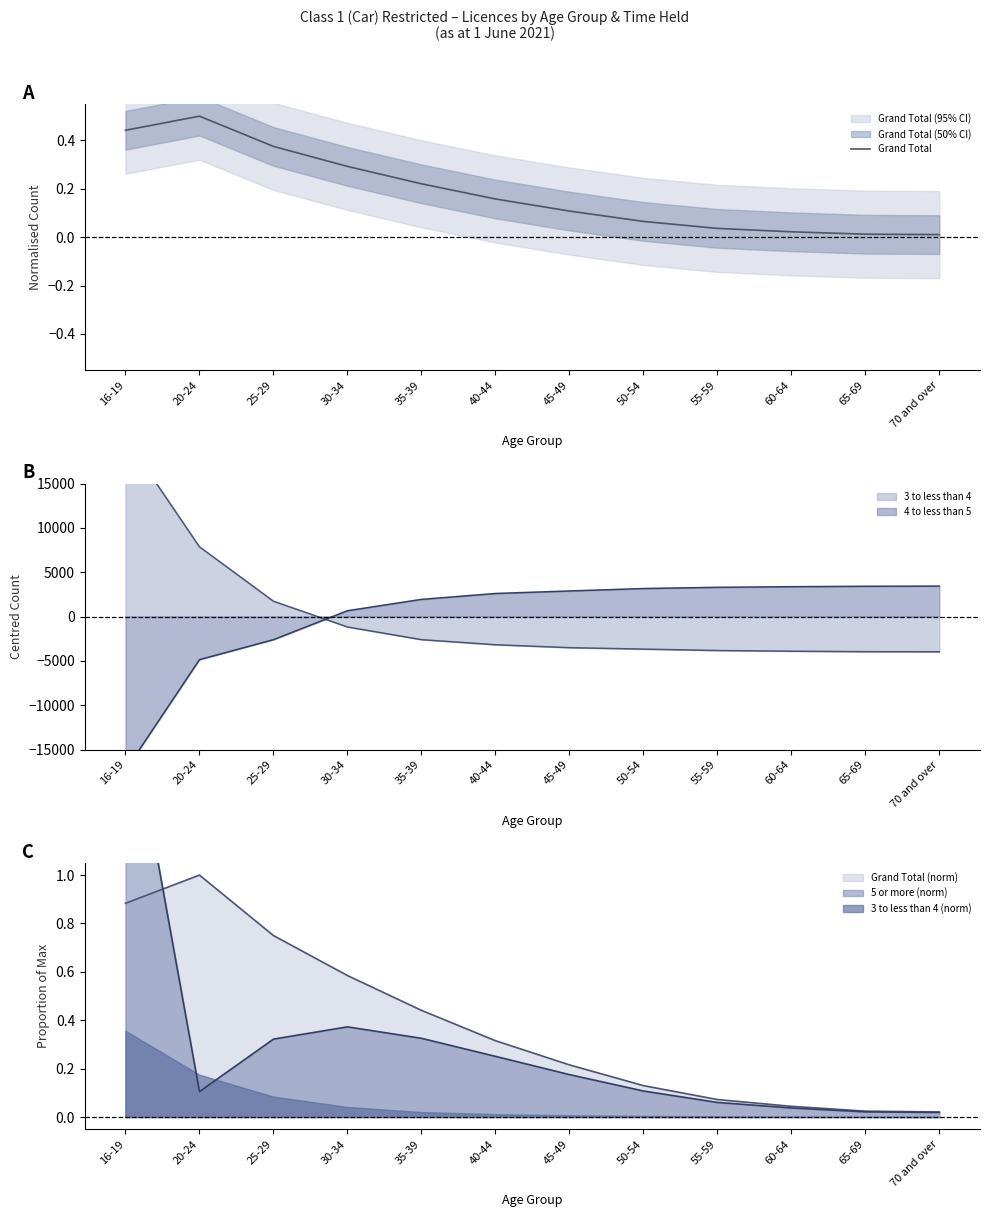

Reading right to left, transcribe all the data shown in this chart.

70 and over=0.0	65-69=0.0	60-64=0.0	55-59=0.0	50-54=0.1	45-49=0.1	40-44=0.2	35-39=0.2	30-34=0.3	25-29=0.4	20-24=0.5	16-19=0.4